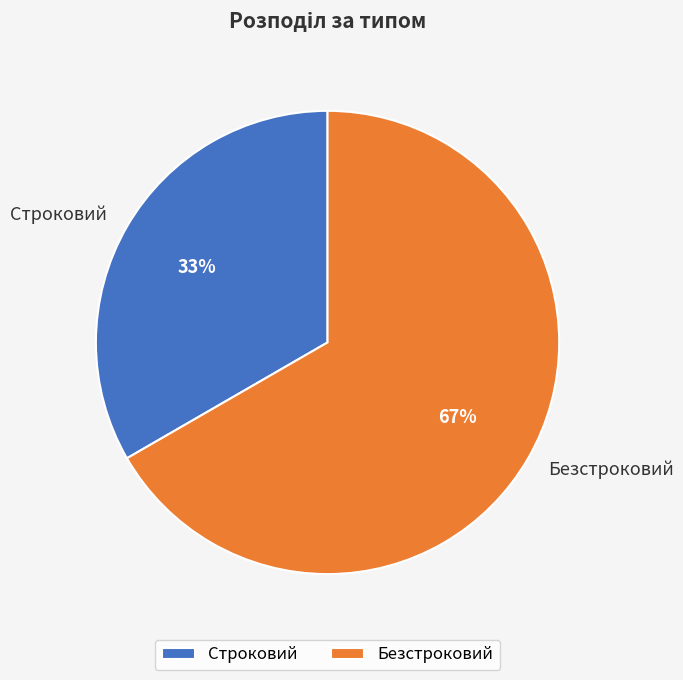

Does any single category account for the majority?

Yes